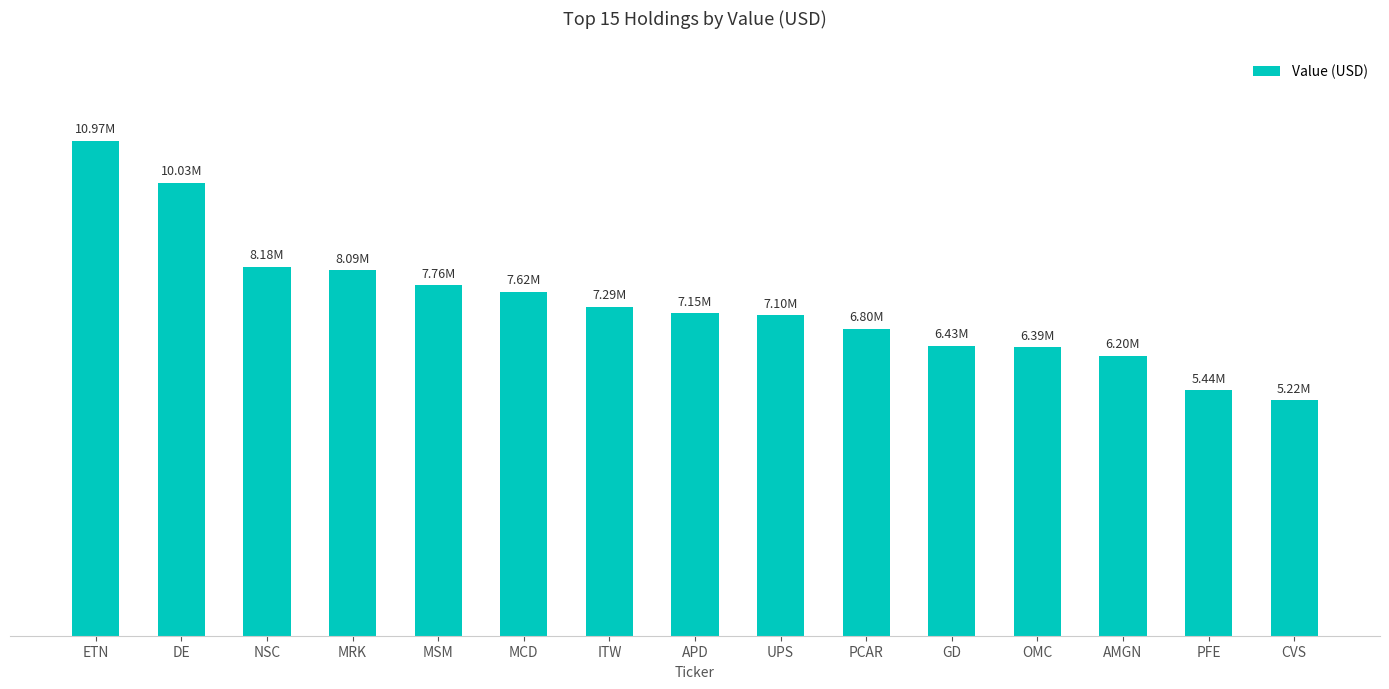

What is the value of the 7th bar from the left?

7287161